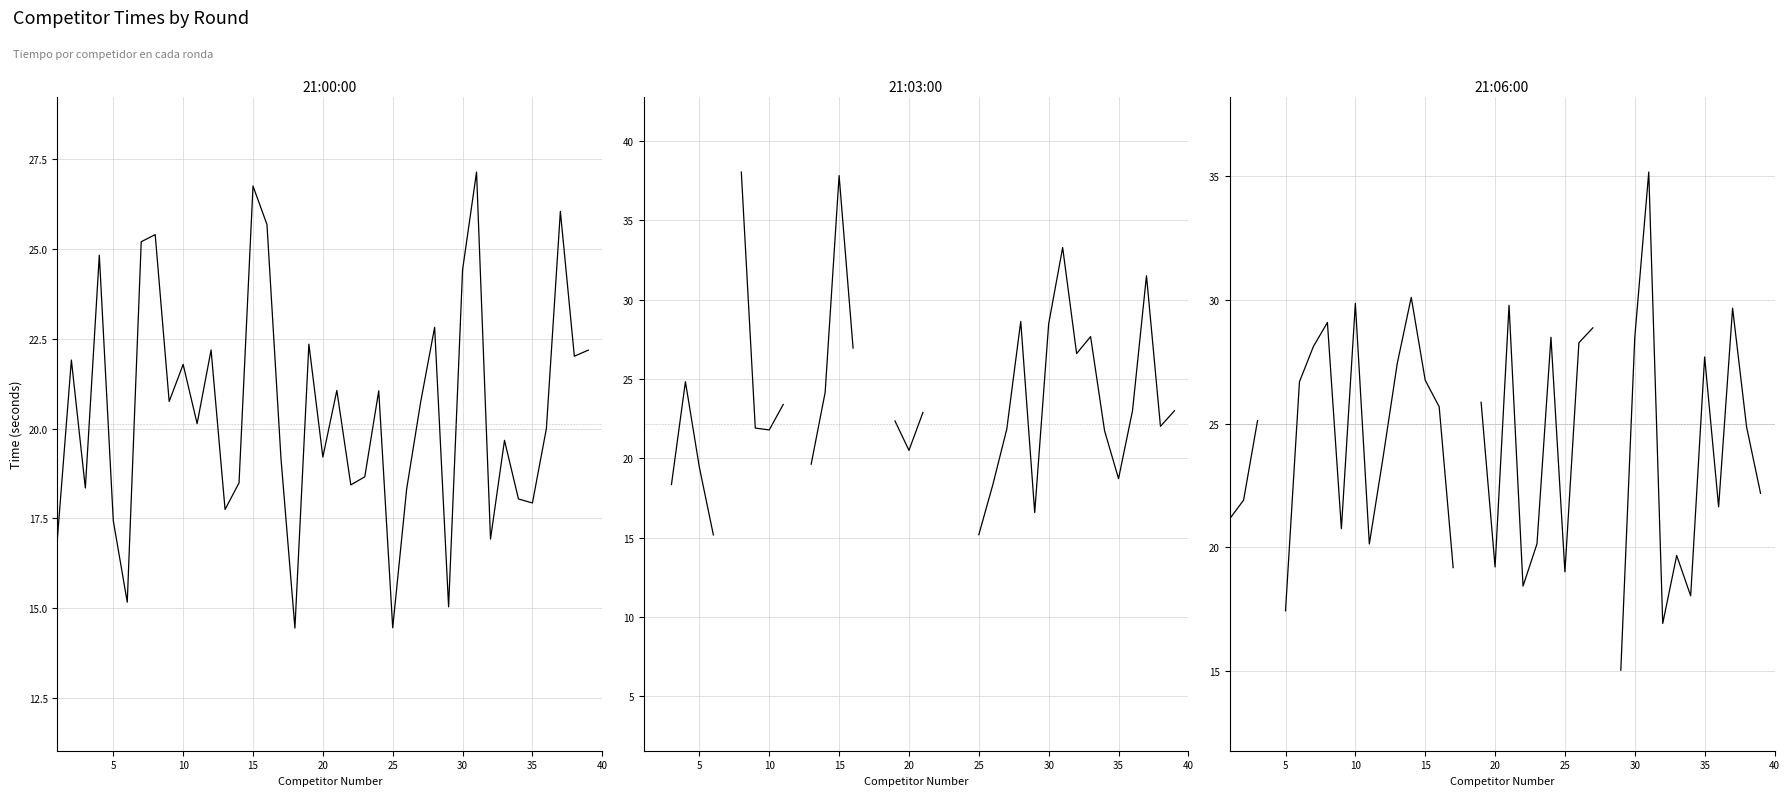

How many data points in 21:06:00 are above 25?

18